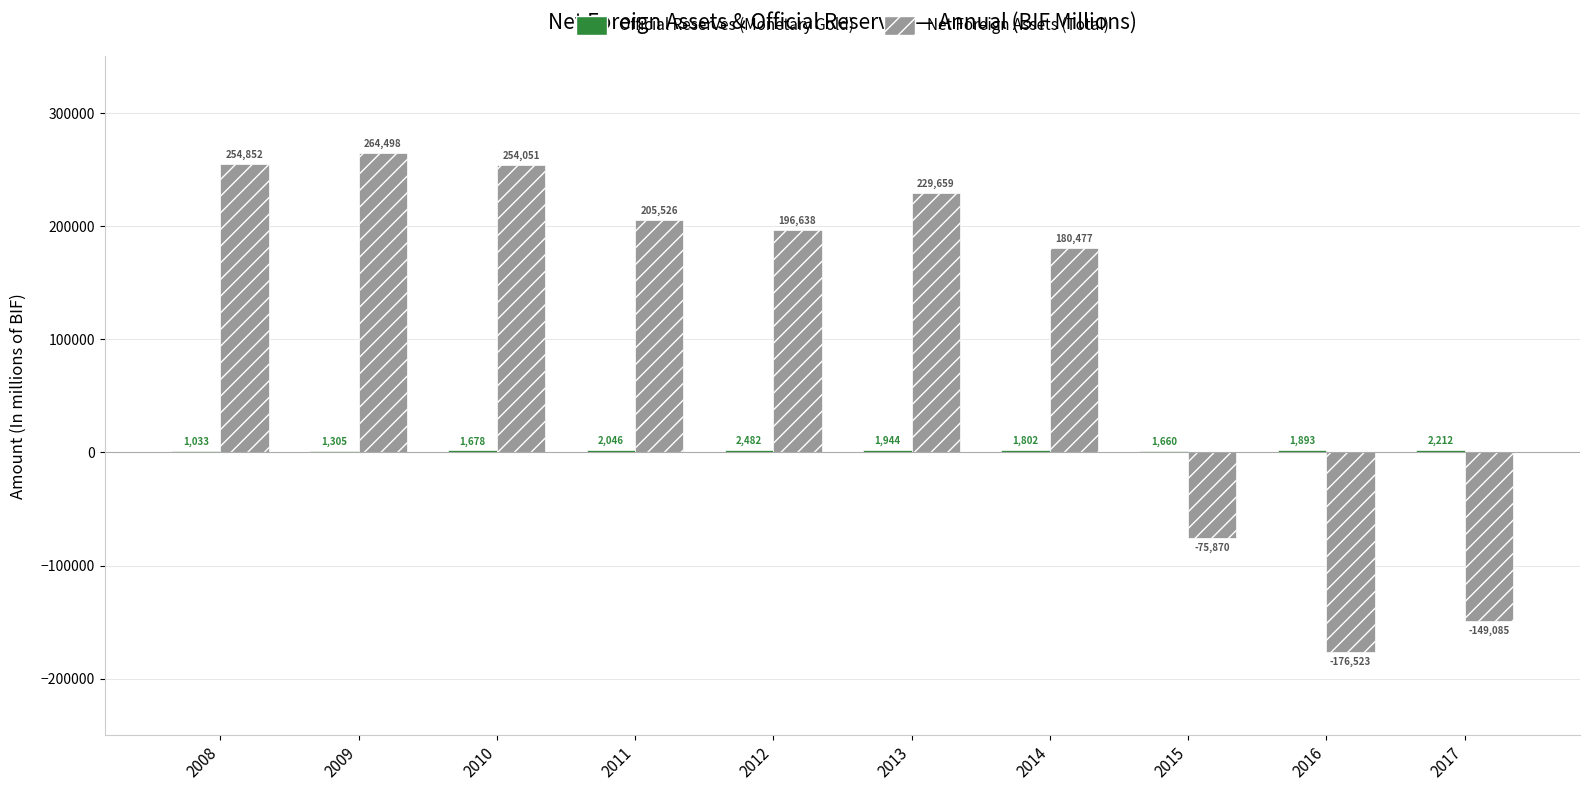

At which category is the sum across all series the highest?

2009